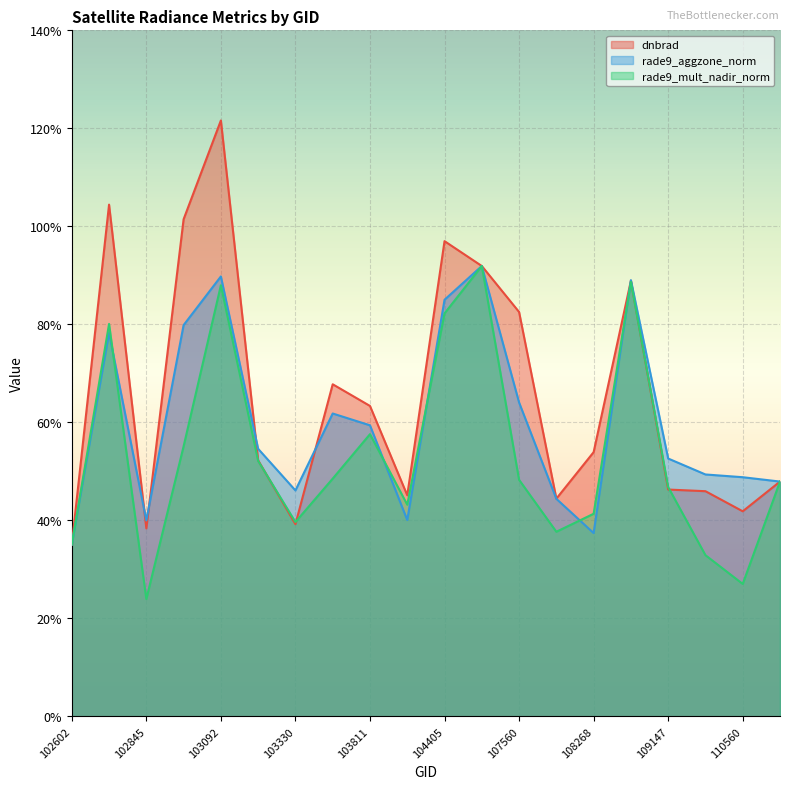

The rade9_mult_nadir_norm series shows 0.2 at 114610. True or false?

False